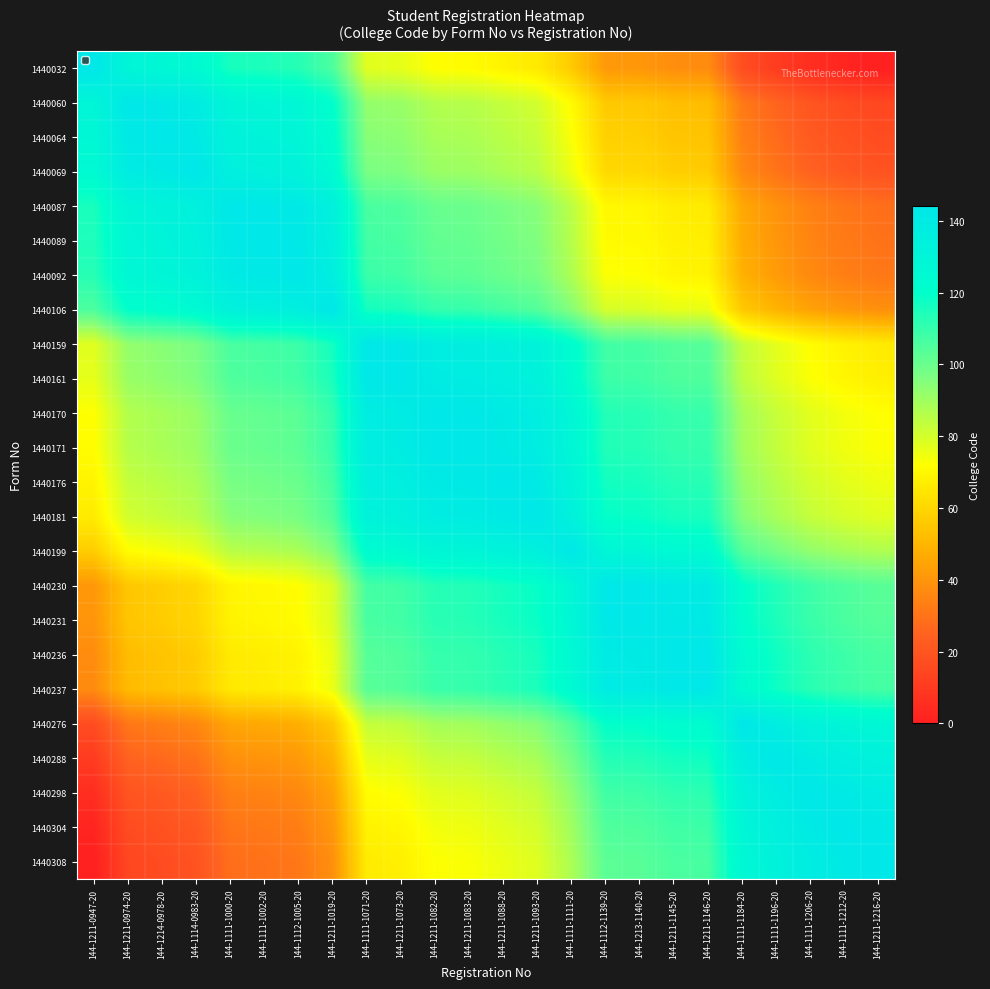

Which has a higher value, 144-1211-1216-20 or 144-1114-0983-20?

144-1114-0983-20